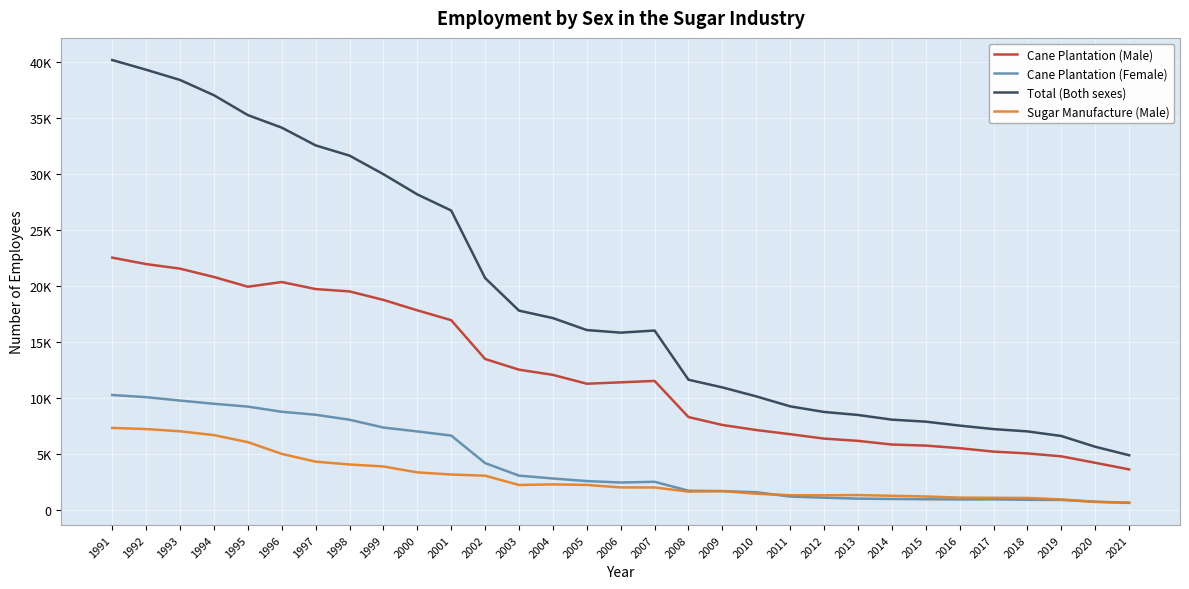

Where does the Total (Both sexes) series first go above 15993?

1991